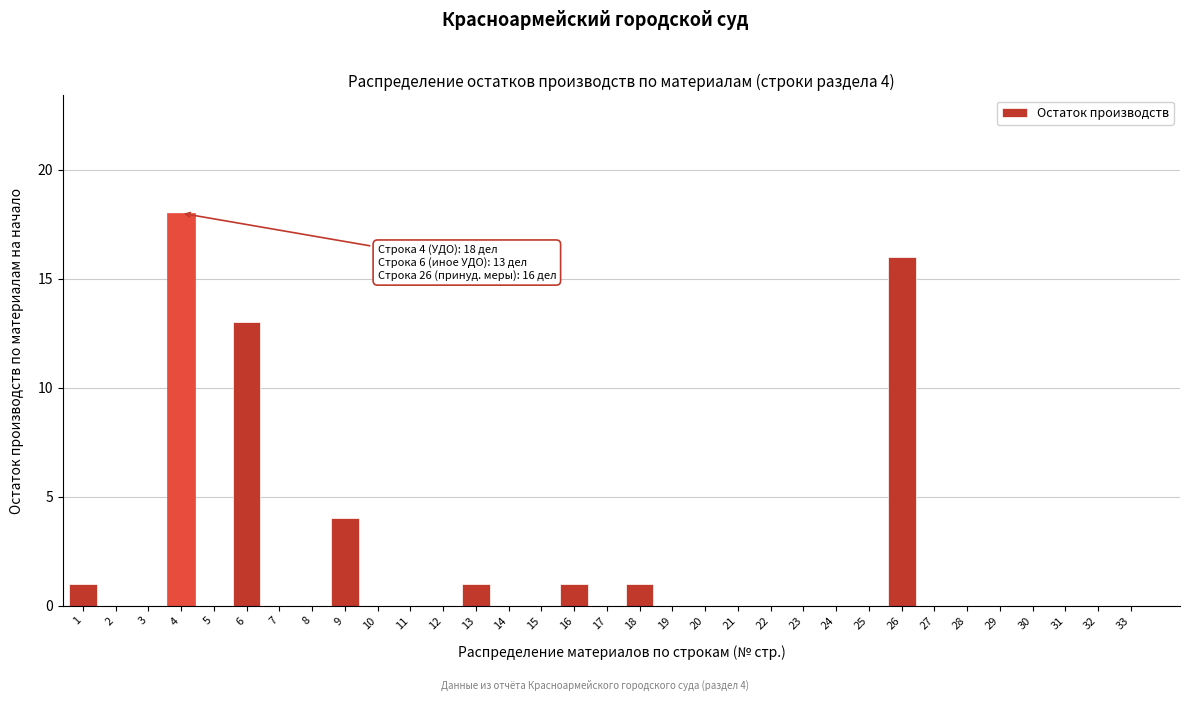

Which category has the highest value across all series?

4